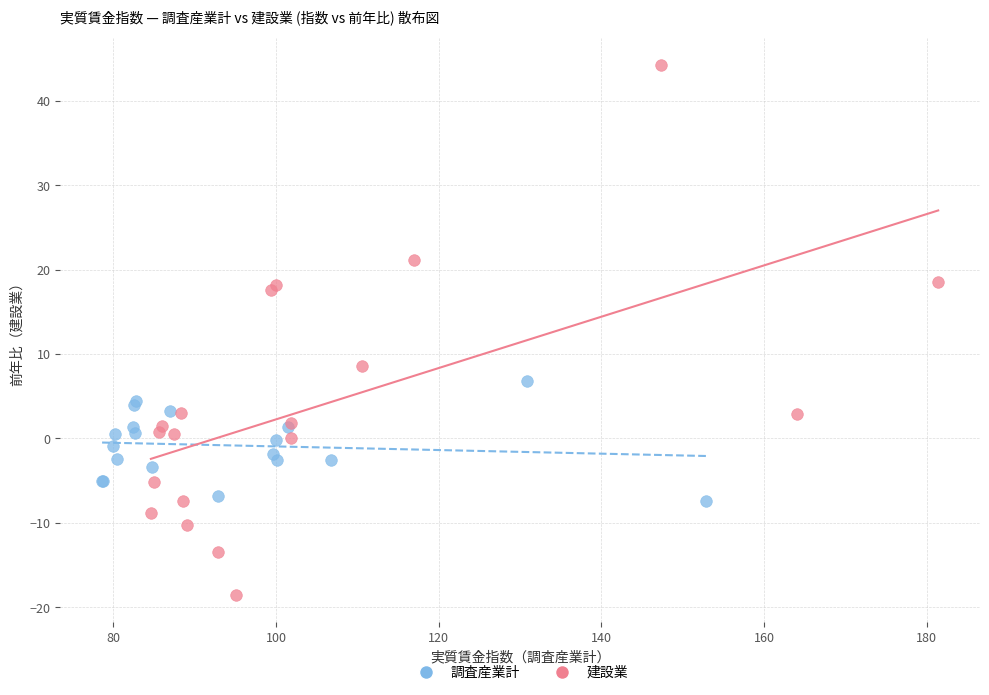

Which series has the largest Y range (max minus min)?

建設業